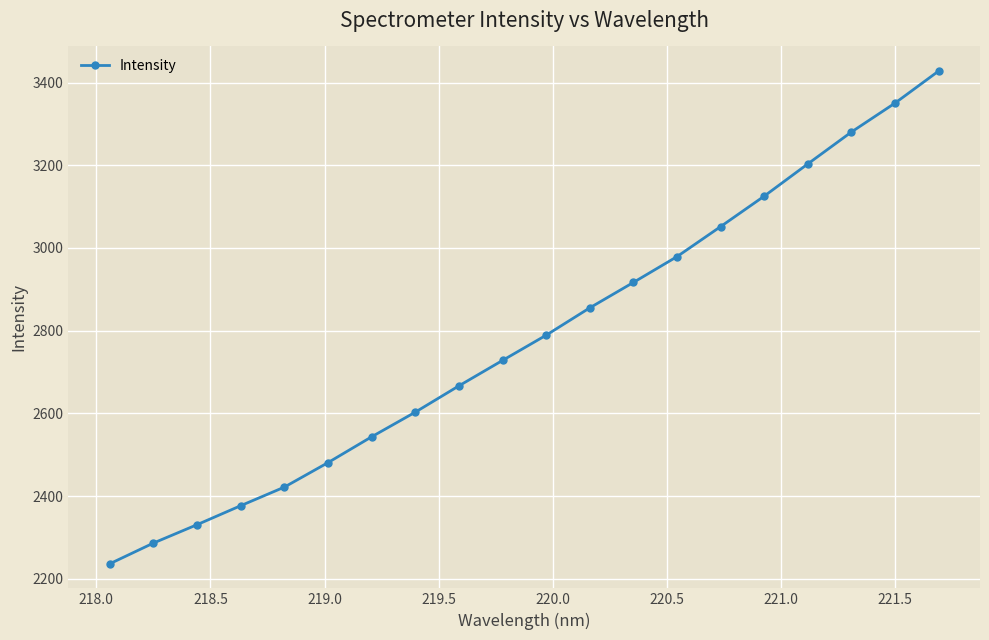

What is the value of the 15th point from the left?

3051.6